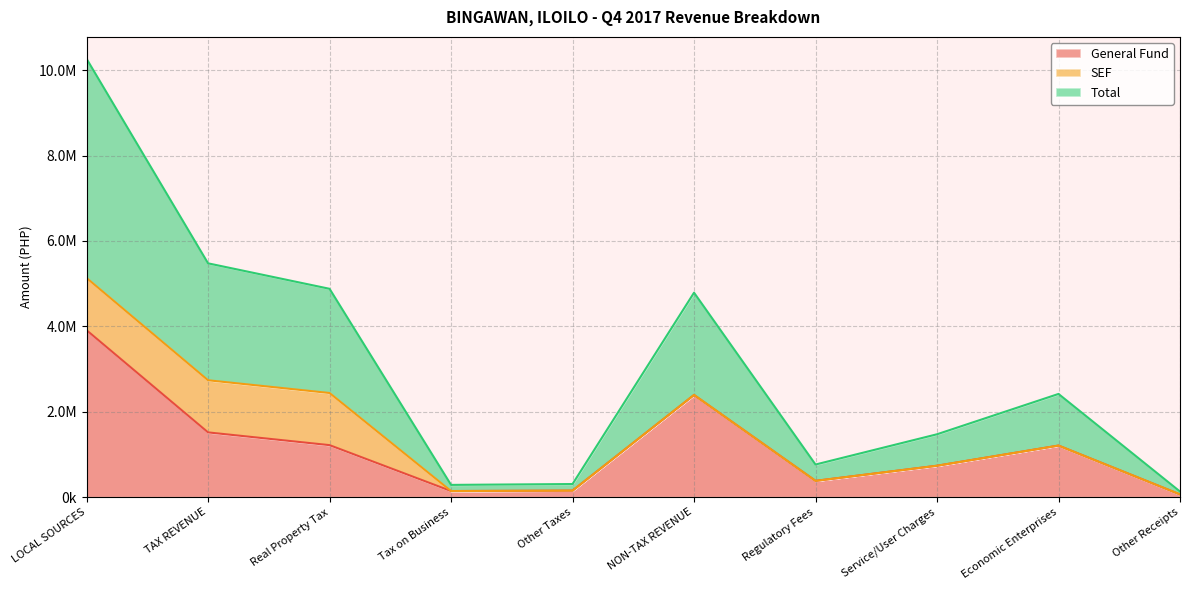

What is the difference between the maximum and minimum values in the General Fund series?

3845279.2